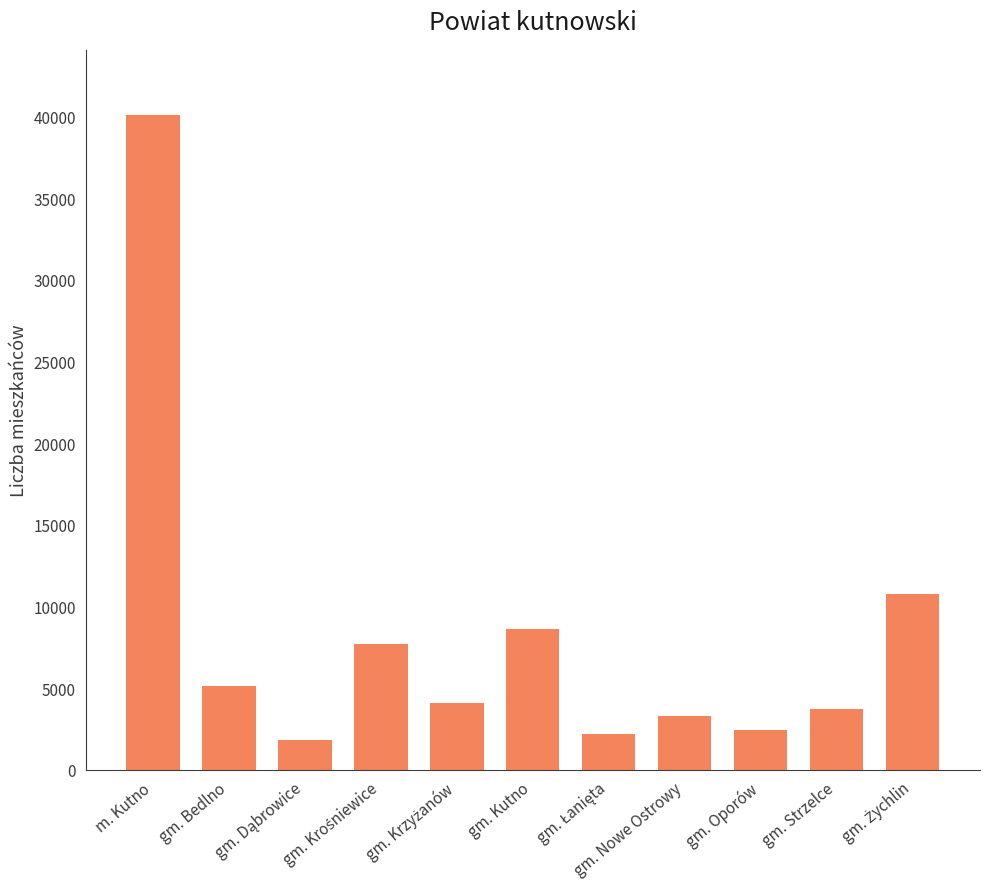

Does the chart contain any negative values?

No